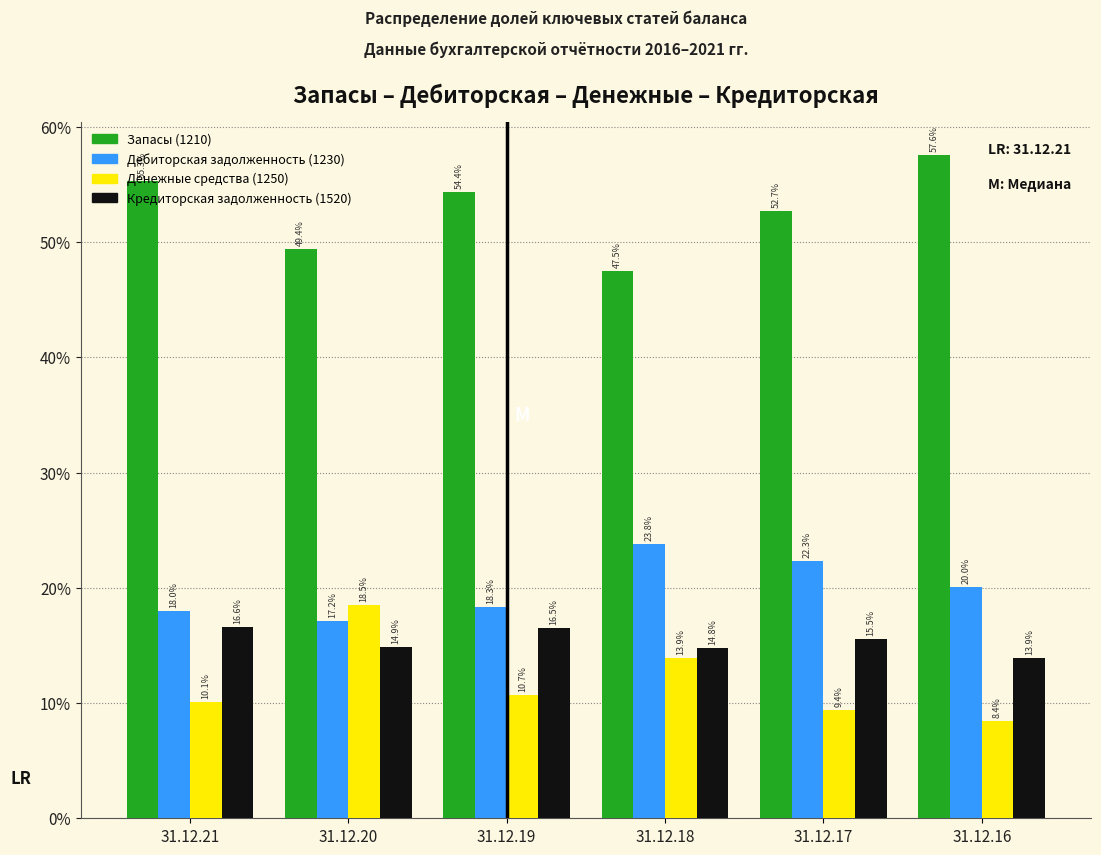

The value of Запасы (1210) at 31.12.16 is 57.6. True or false?

True